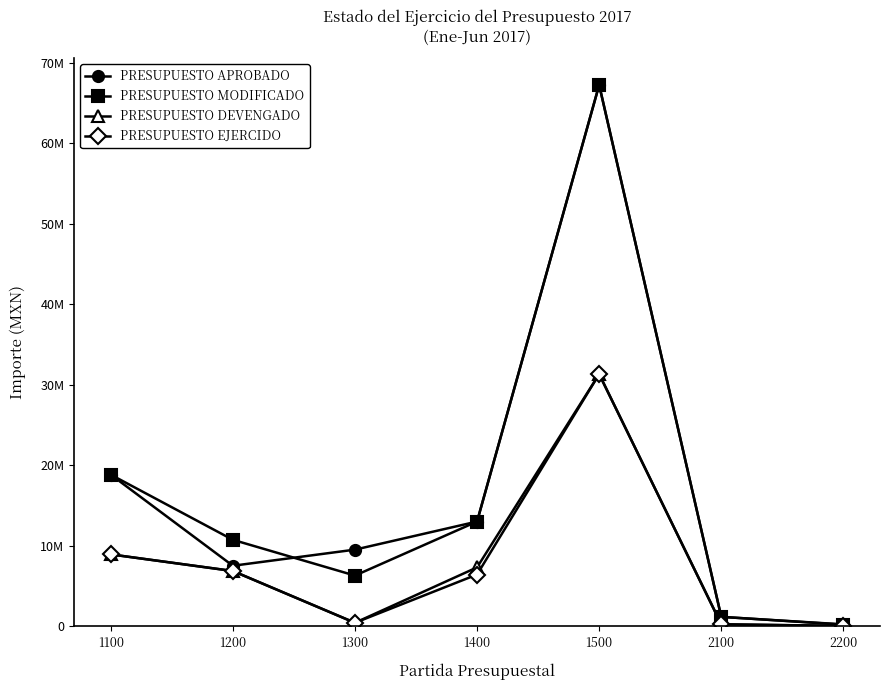

The PRESUPUESTO MODIFICADO series shows 10734618.7 at 1200. True or false?

True